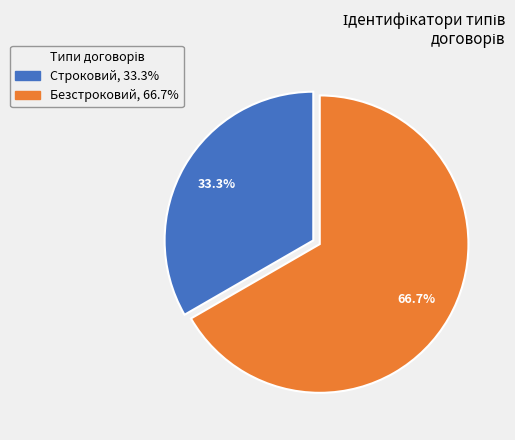

To the nearest percent, what portion does Строковий represent?

33%